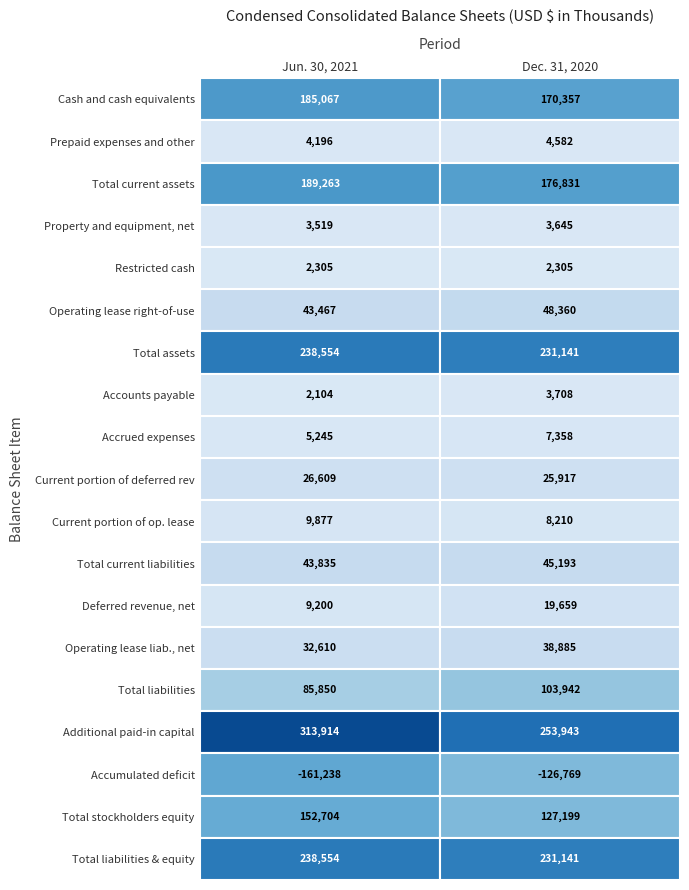

What is the greatest value displayed?

313914